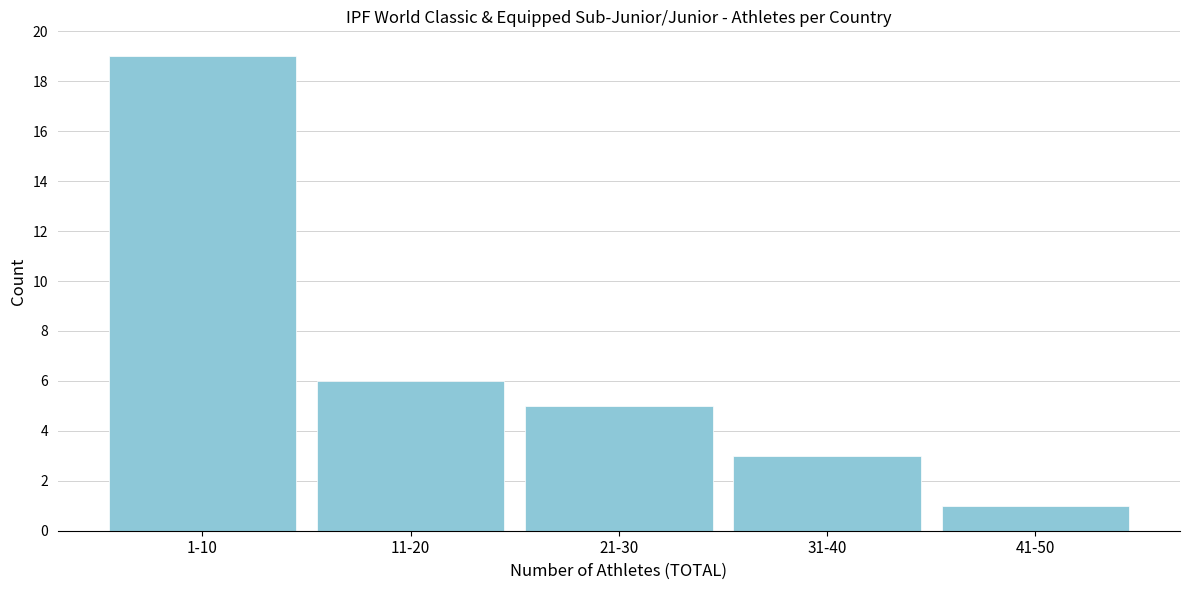

Reading left to right, list all the values displayed in this chart.

1-10=19	11-20=6	21-30=5	31-40=3	41-50=1